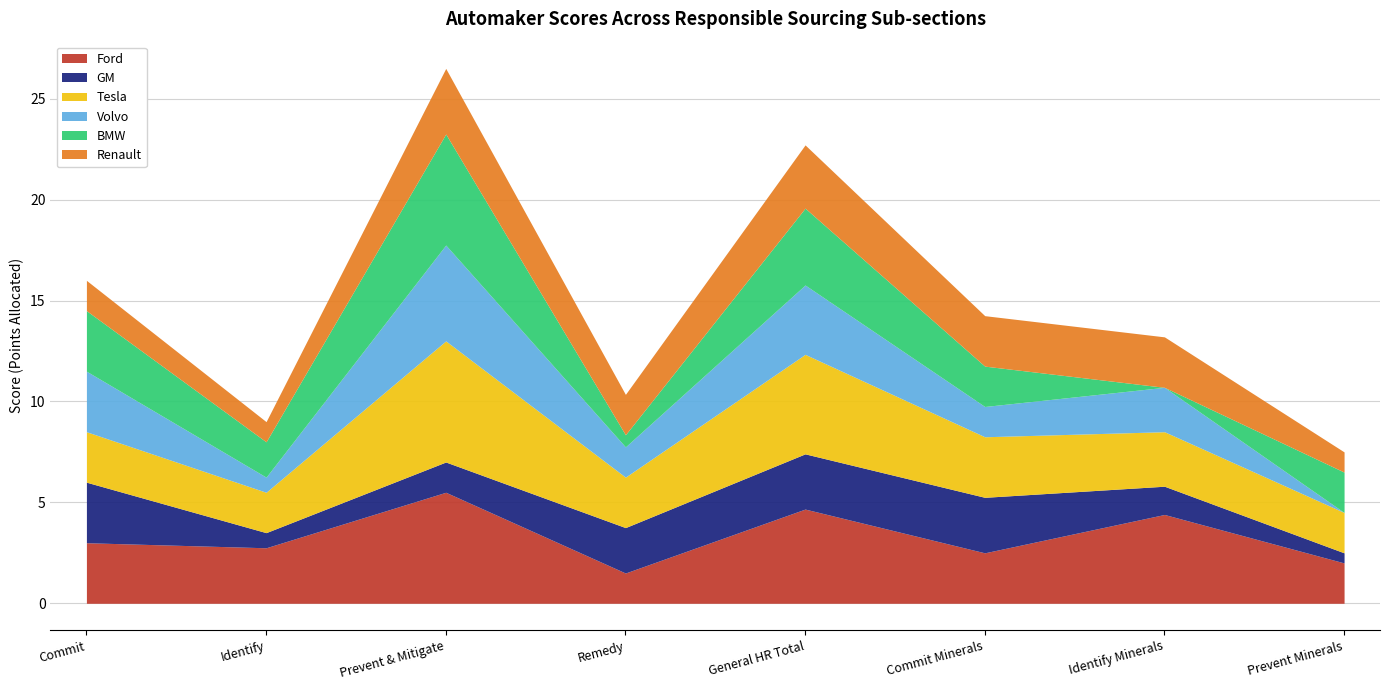

How many intersections are there between Ford and Tesla?

2